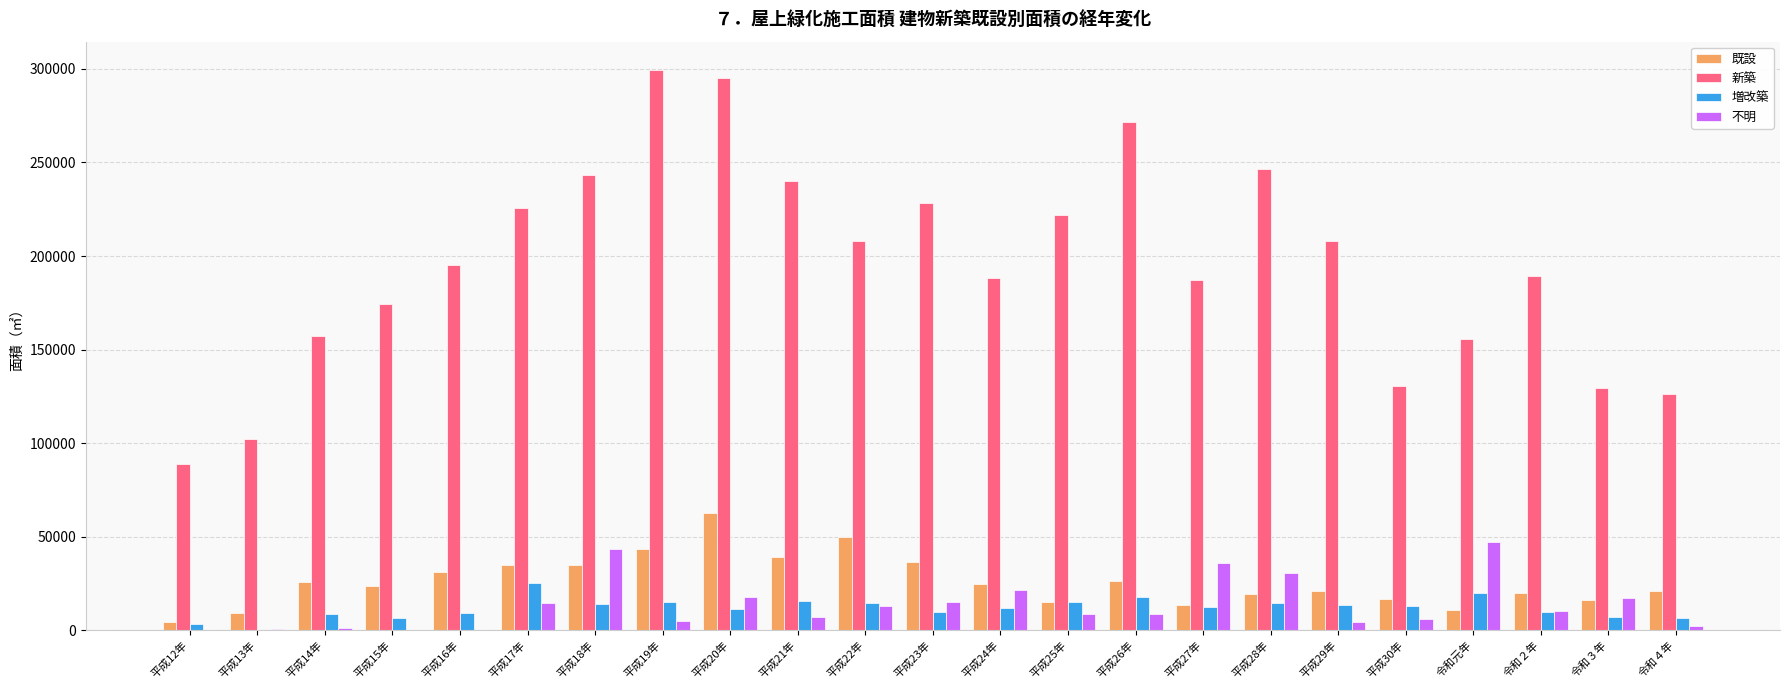

True or false: 新築 has a value of 31876.5 at 令和元年.

False